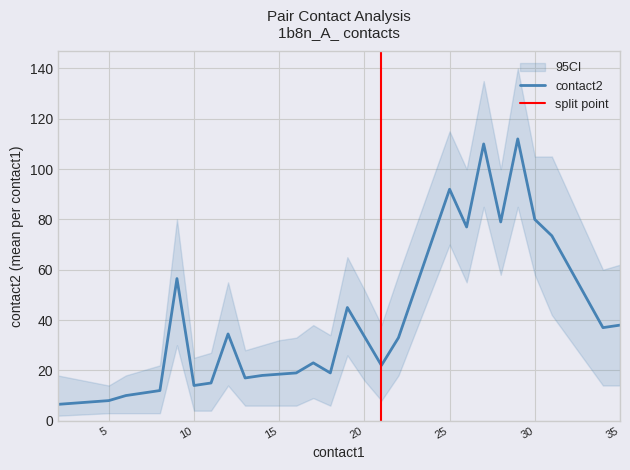

What is the smallest value displayed?

1.0